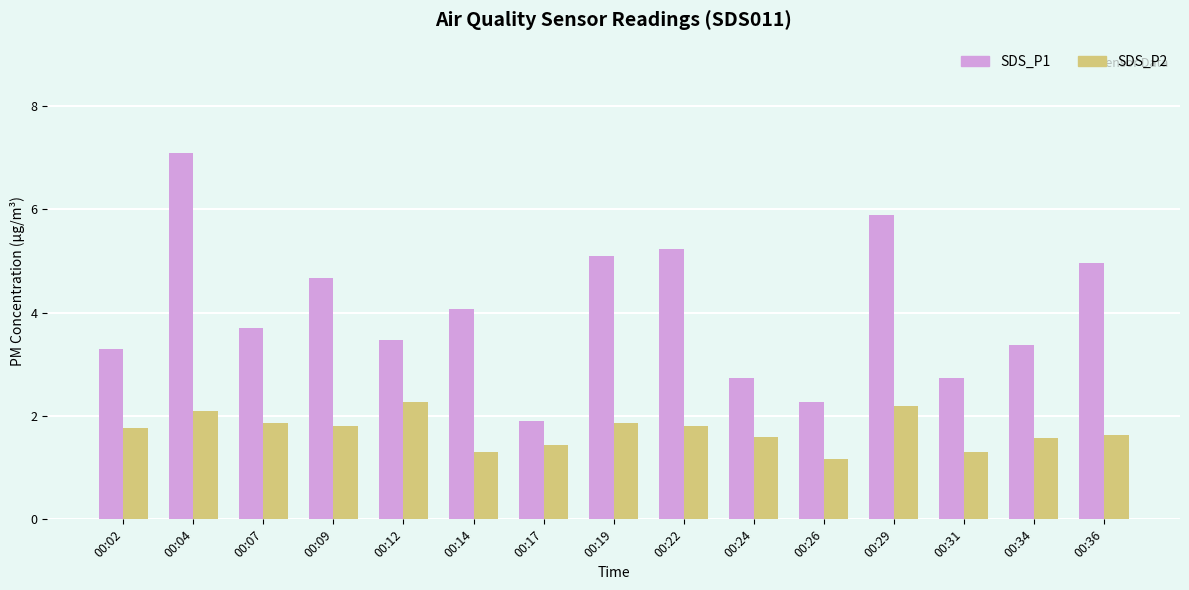

Is it true that SDS_P1 equals 2.8 at 00:17?

False